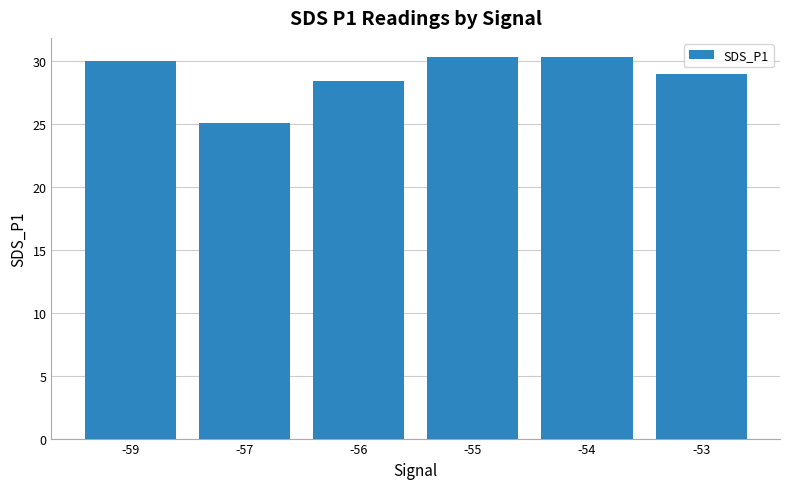

What is the difference between the second highest and second lowest values?

1.9